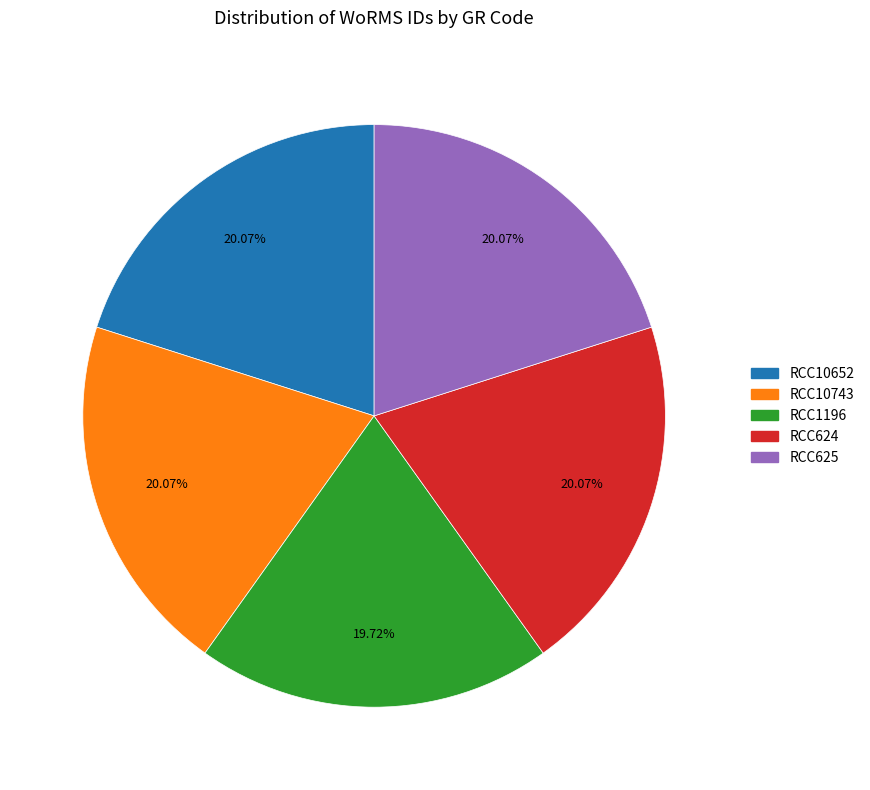

Count the number of slices in the pie.

5